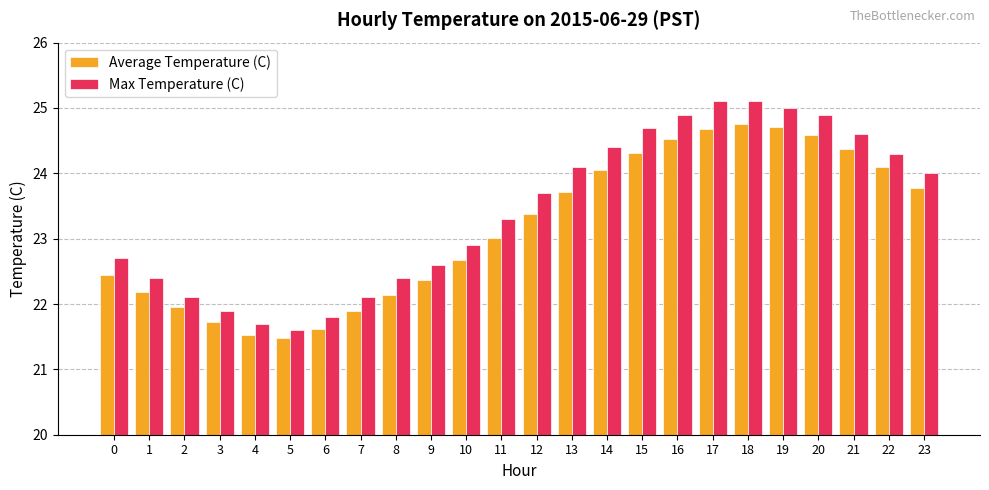

The value of Average Temperature (C) at 4 is 21.5. True or false?

True